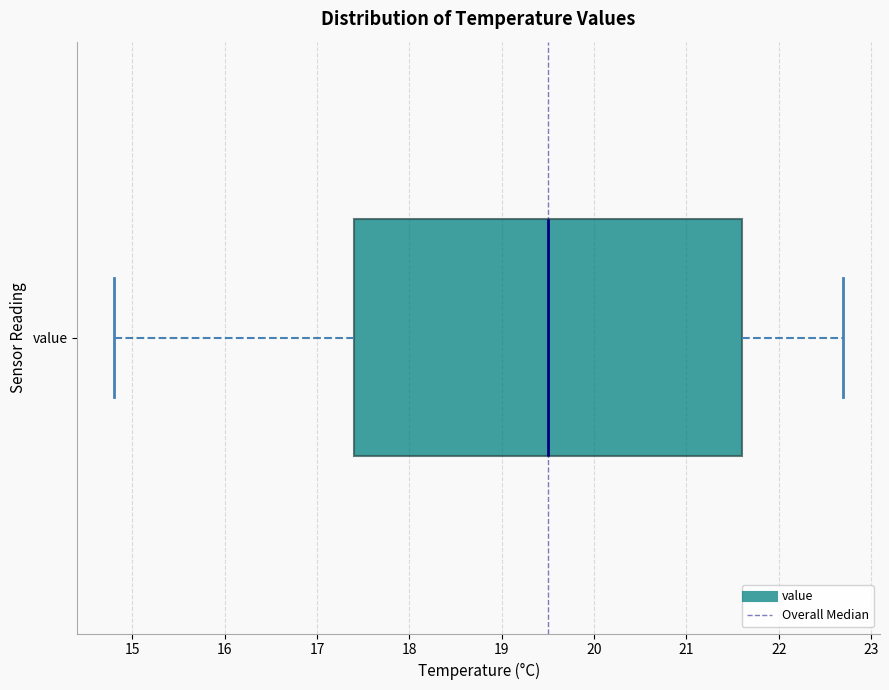

Read this box plot against the x-axis: the position of the median line, the range covered by the box, and the ends of both whiskers. The values are not printed on the chart, so give them approximately, as read against the axis.

median 19.5, box 17.4 to 21.6, whiskers 14.8 to 22.7